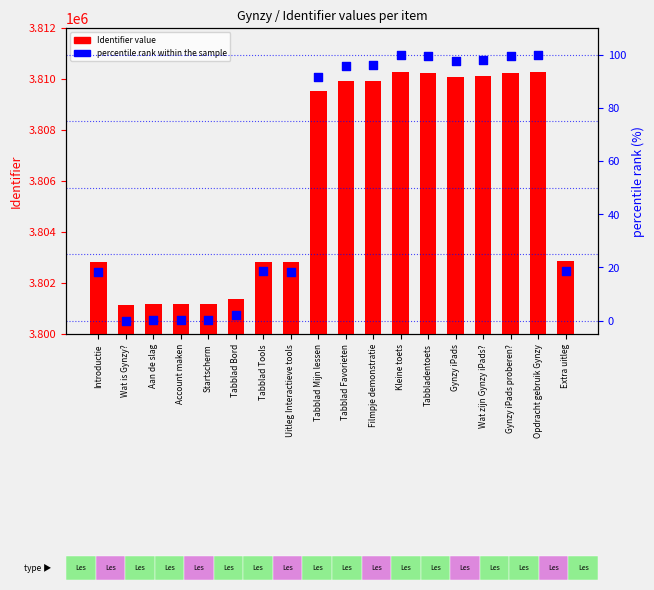

At which category is the sum across all series the highest?

Opdracht gebruik Gynzy